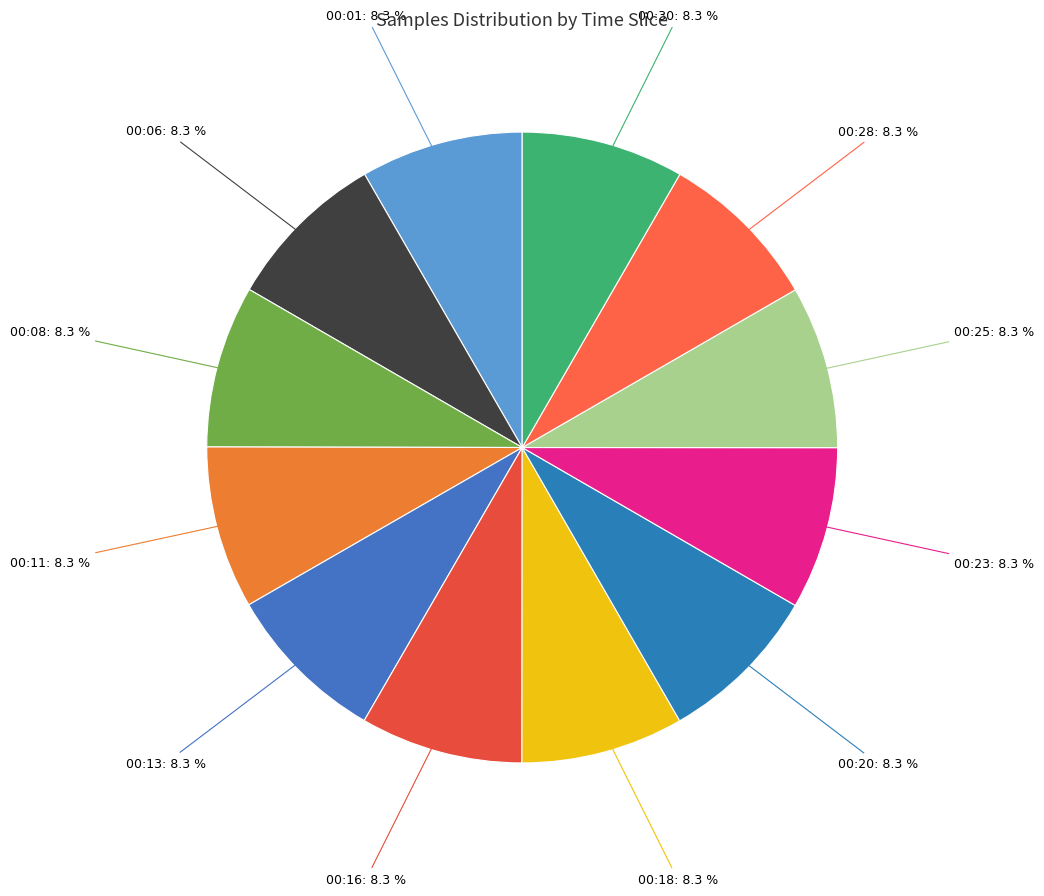

Do 00:13: 8.3 % and 00:20: 8.3 % together represent more than half of the pie?

No